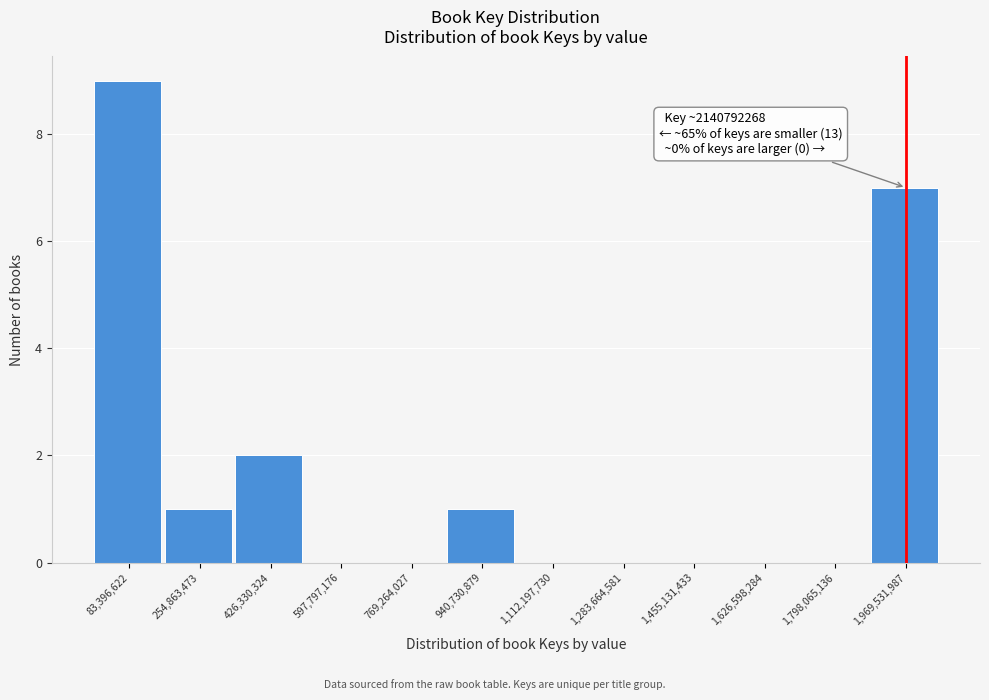

Reading left to right, list all the values displayed in this chart.

83,396,622=9	254,863,473=1	426,330,324=2	597,797,176=0	769,264,027=0	940,730,879=1	1,112,197,730=0	1,283,664,581=0	1,455,131,433=0	1,626,598,284=0	1,798,065,136=0	1,969,531,987=7